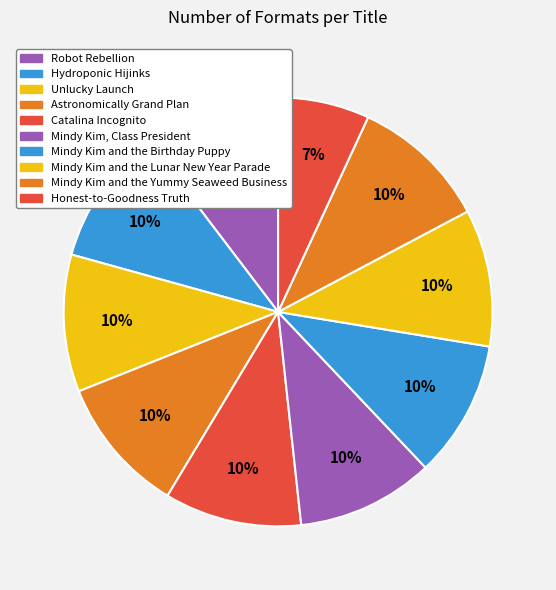

To the nearest percent, what percentage of the pie is Mindy Kim and the Lunar New Year Parade?

10%